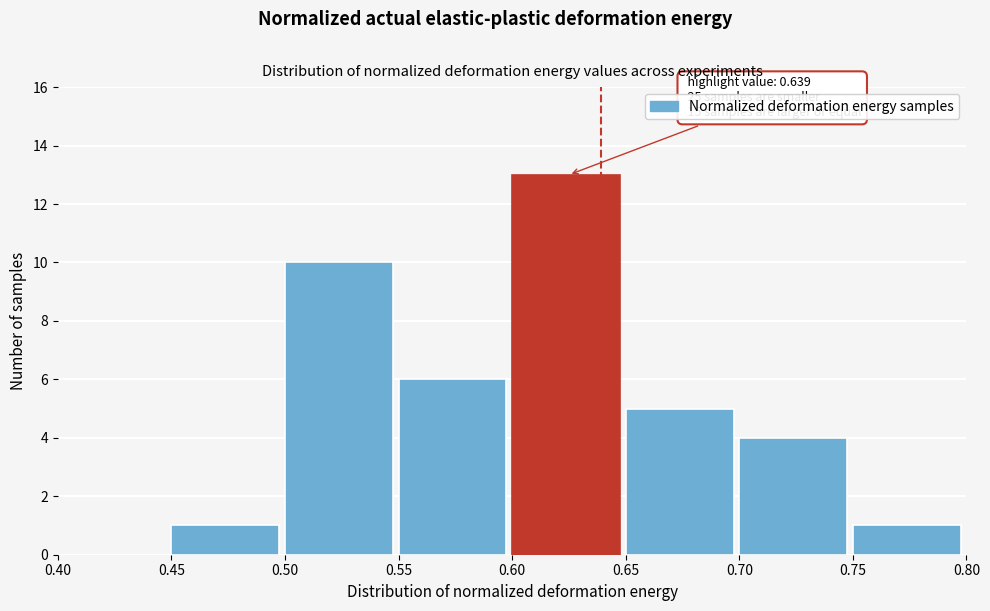

Which range on the x-axis has the tallest bar?

0.60 to 0.65